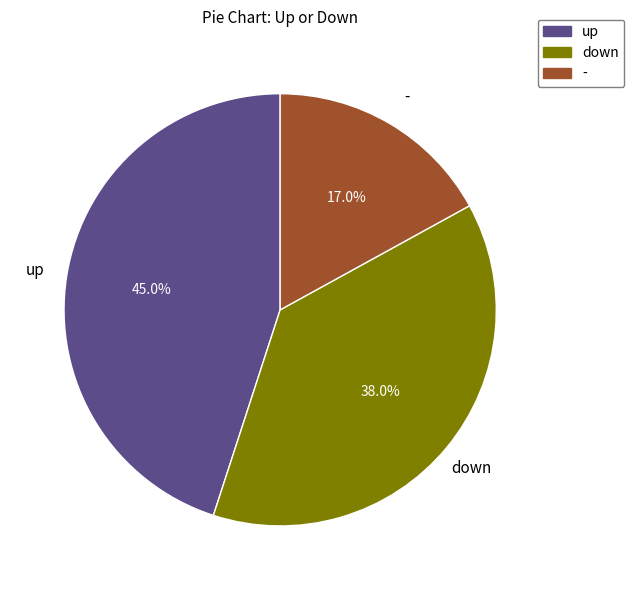

To the nearest percent, what is the difference between the largest and smallest slice percentages?

28%